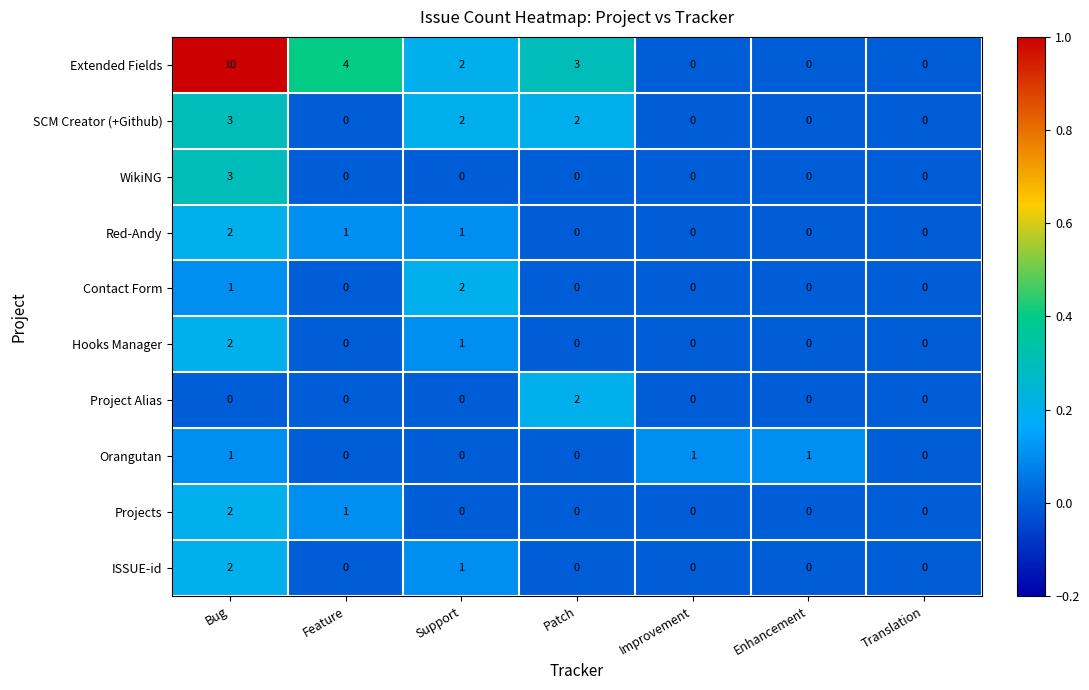

The value of Project Alias at Support is -1. True or false?

False